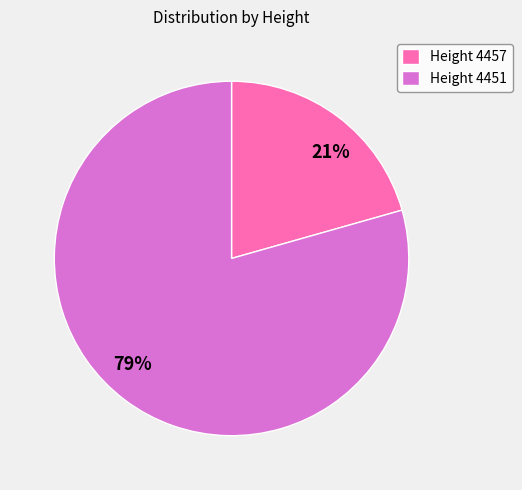

Does any single category account for the majority?

Yes